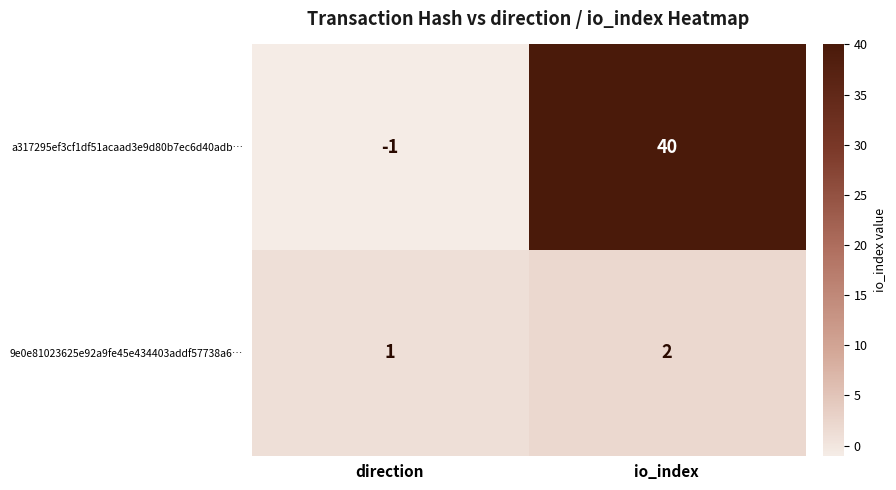

Which category has the lowest value across all series?

direction